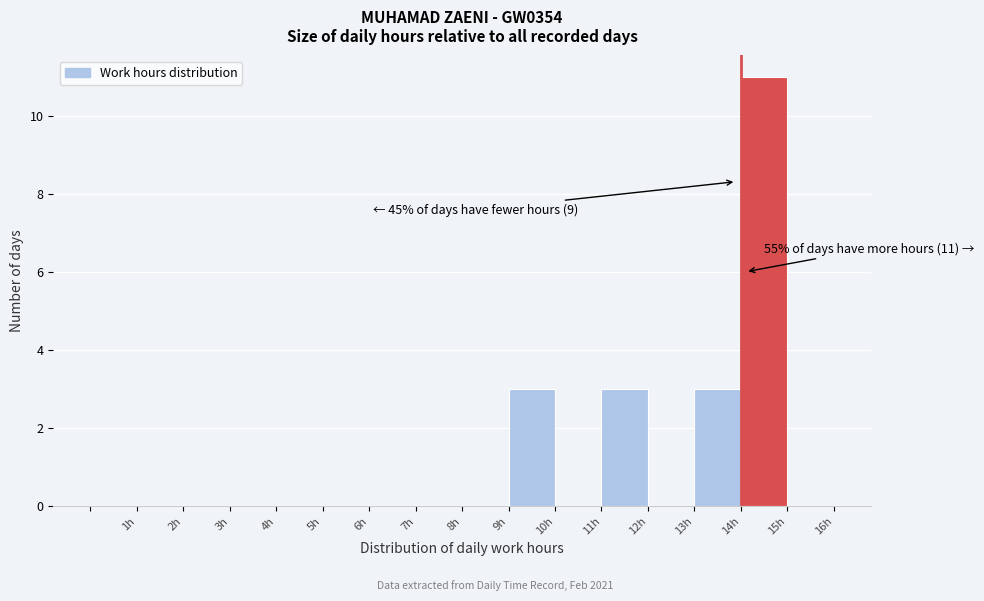

Which range on the x-axis has the tallest bar?

14 to 15